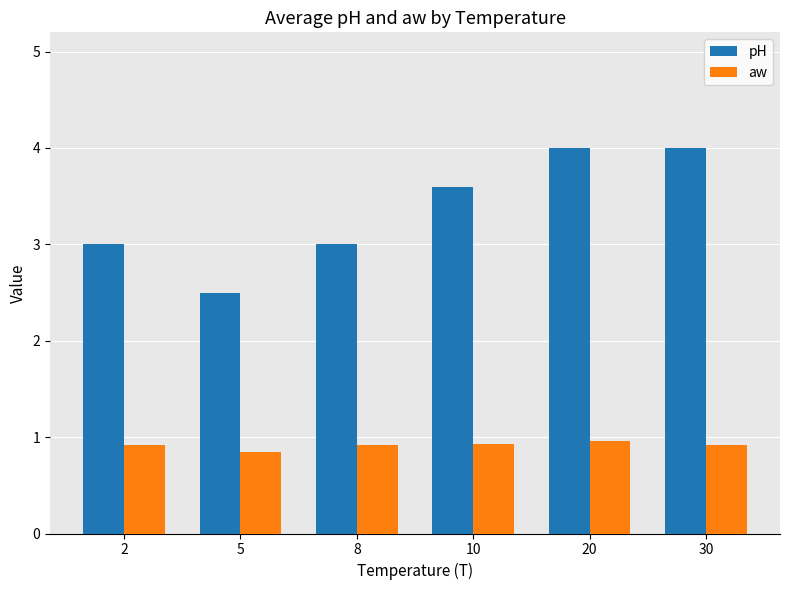

What is the value of the aw bar at the 4th from the left?

0.9